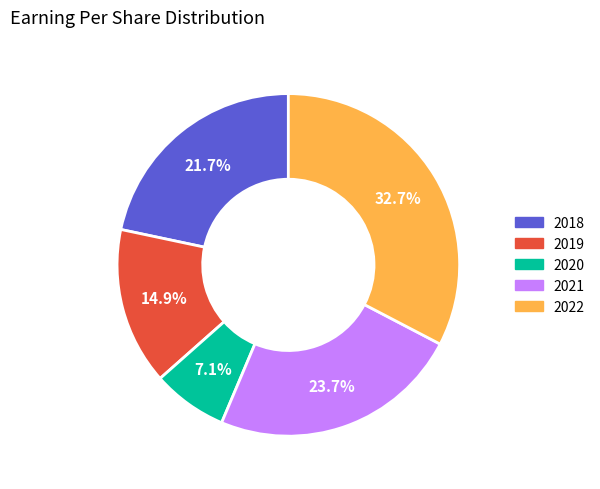

How much of the chart is everything except 2020?

92.9%